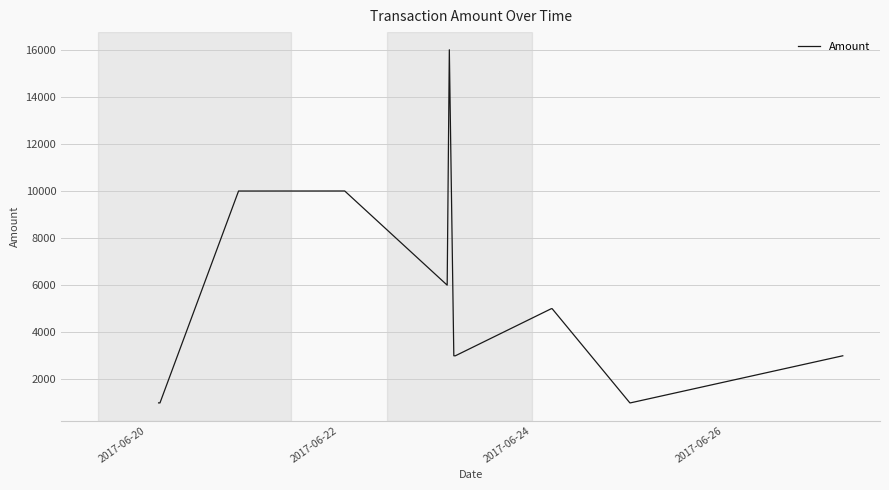

What is the difference between the maximum and minimum values?

15001